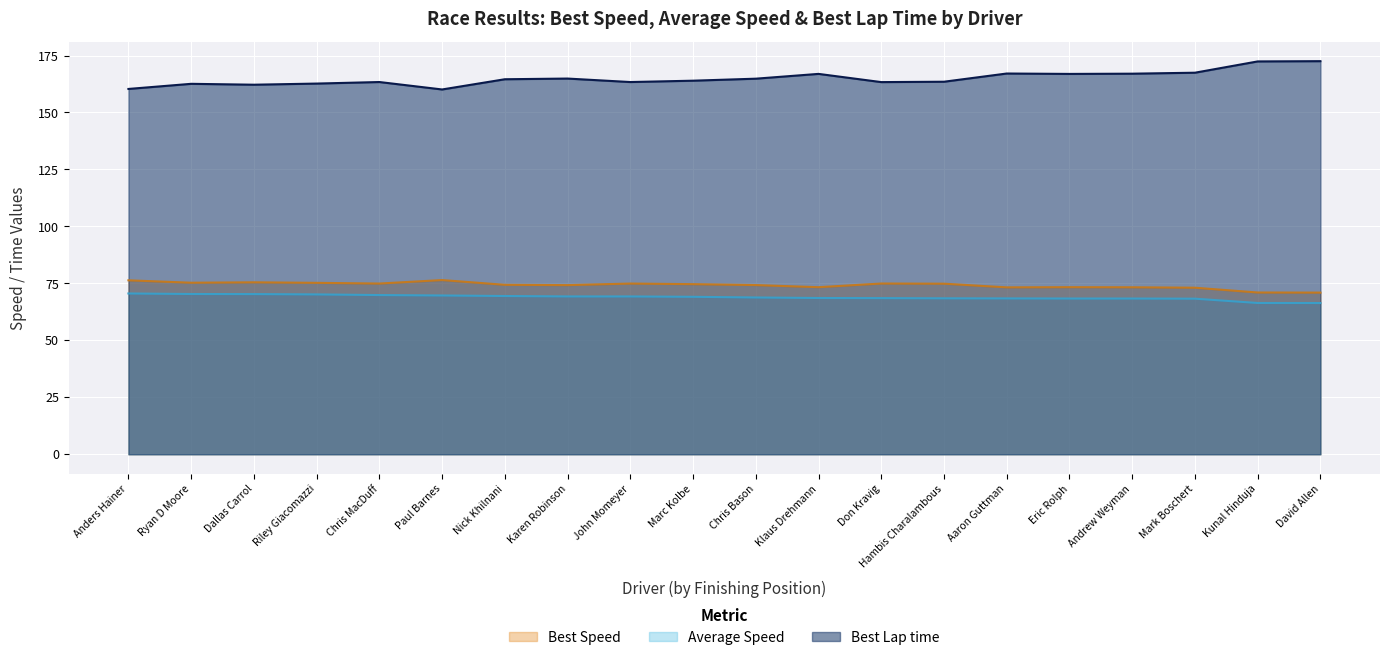

Which label corresponds to the smallest value in the chart?

David Allen